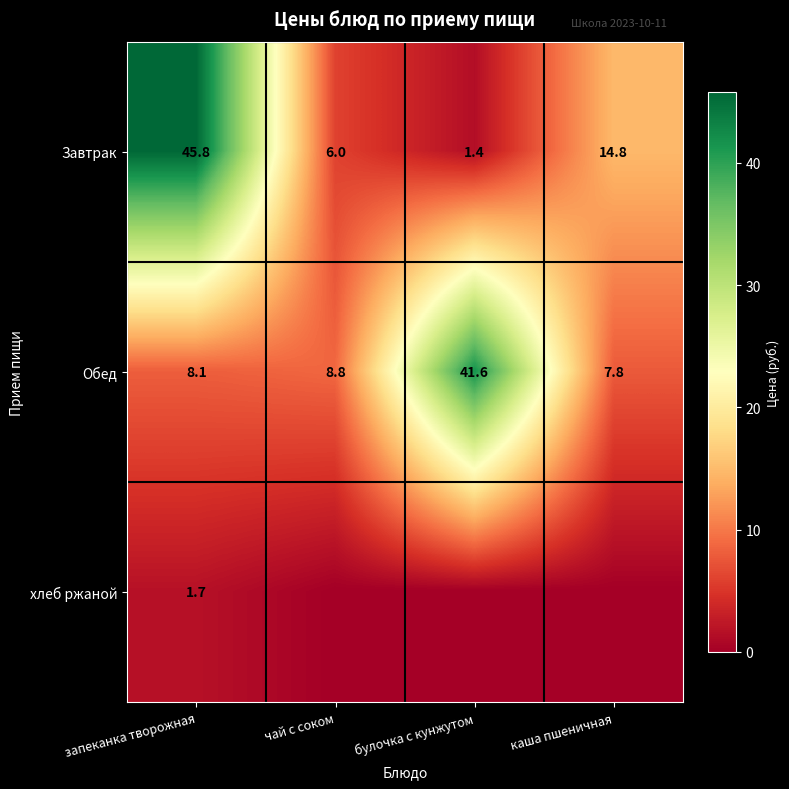

Count the number of data series in this chart.

3